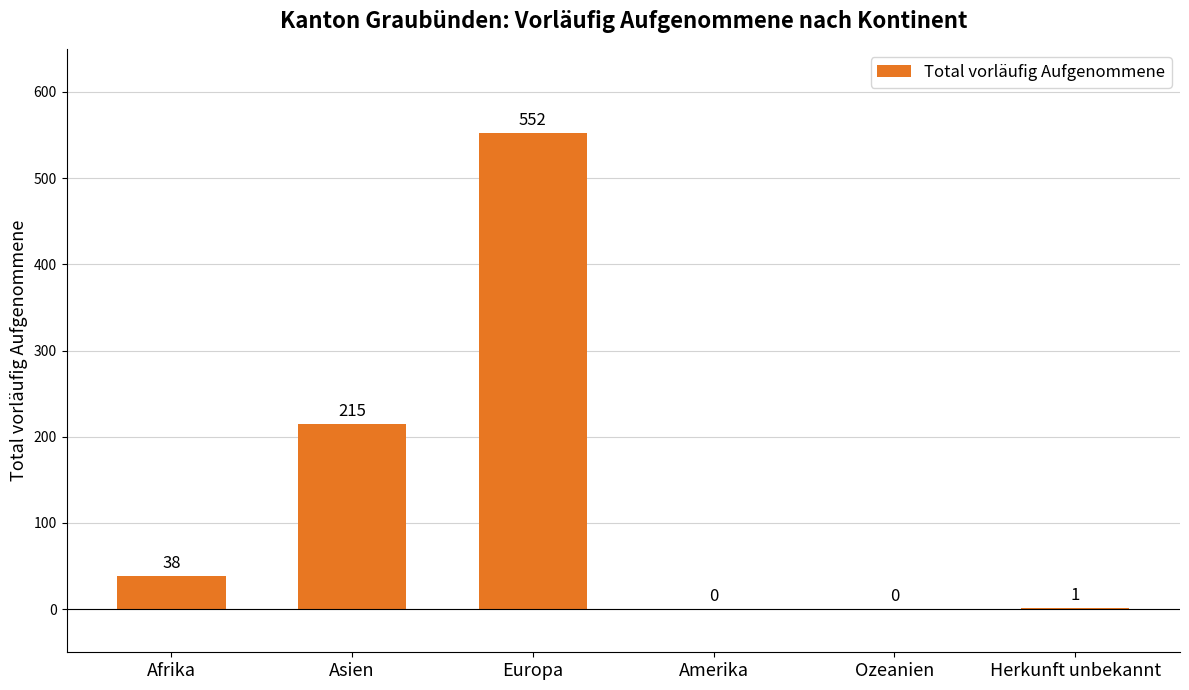

What is the maximum value shown in the chart?

552